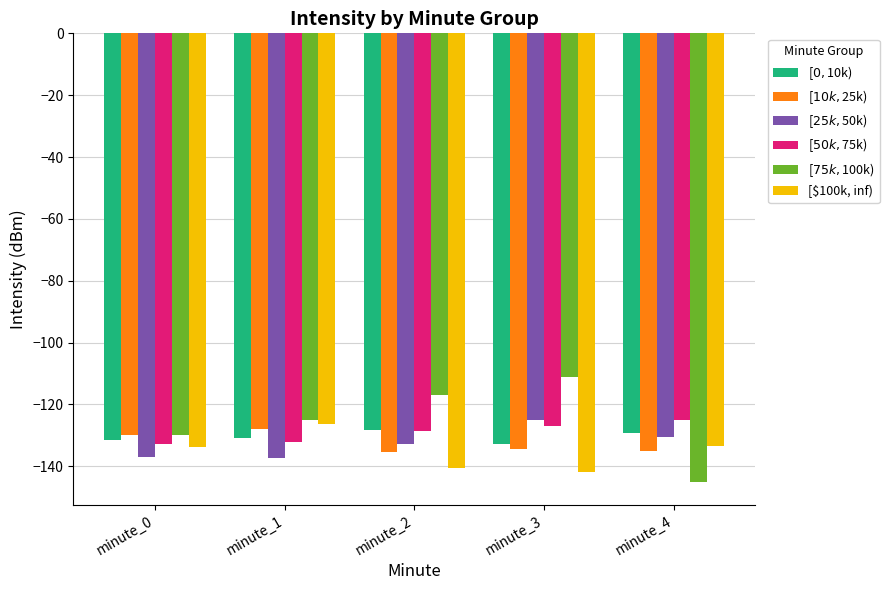

What is the greatest value displayed?

-111.1